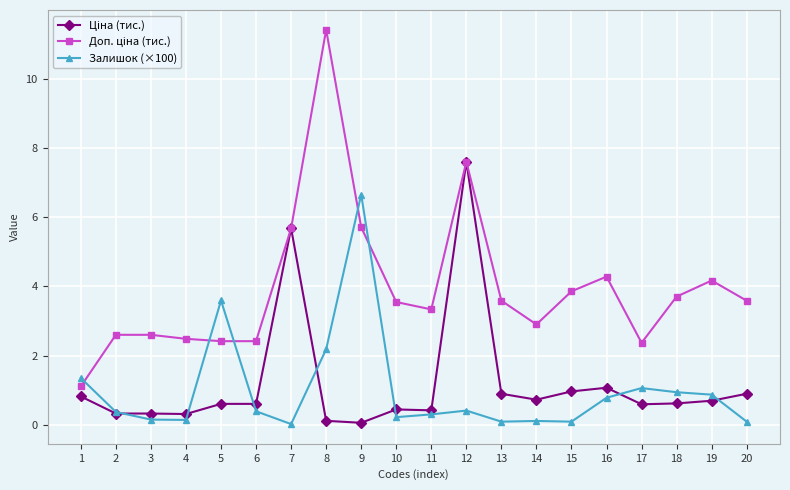

Which label corresponds to the largest value in the chart?

8